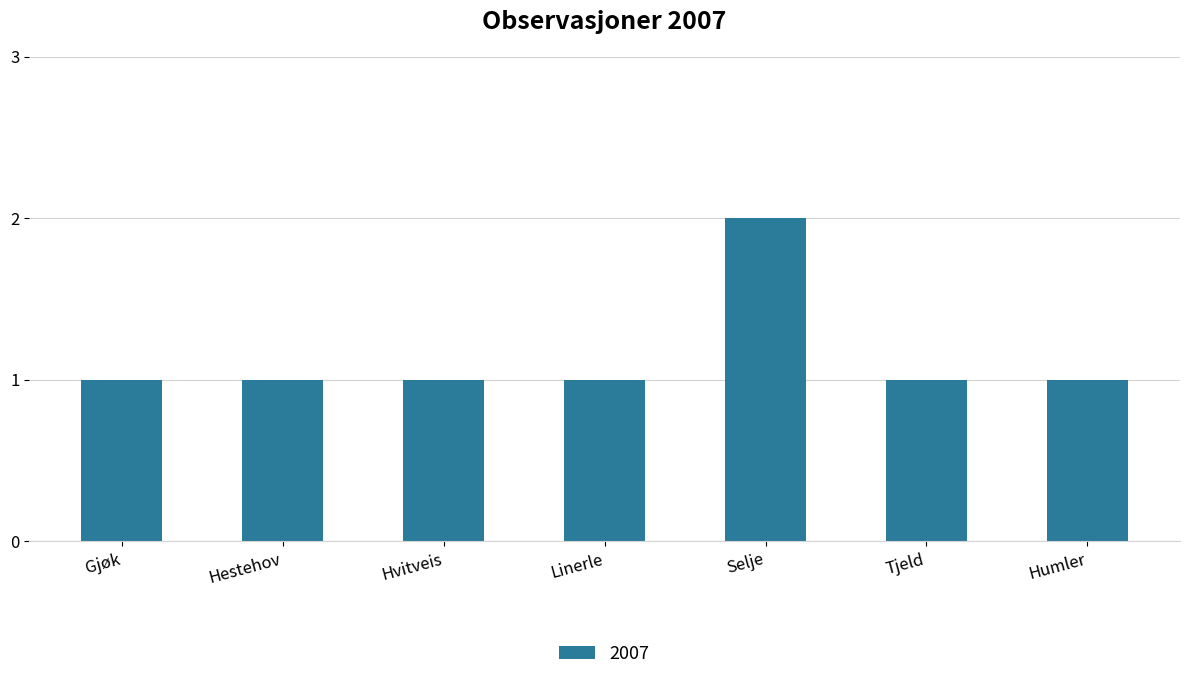

The chart shows a value of 2 at Gjøk. True or false?

False